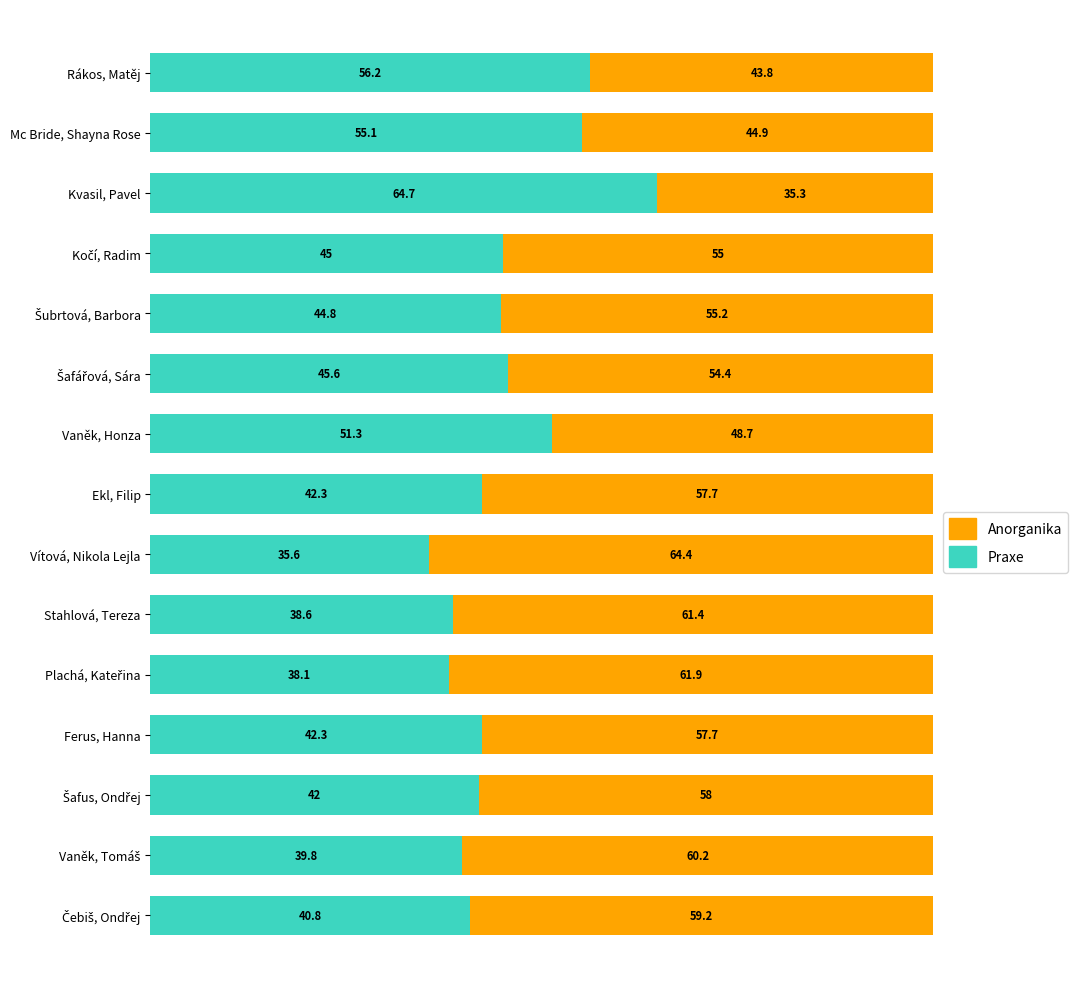

What is the maximum value for Praxe?

64.7